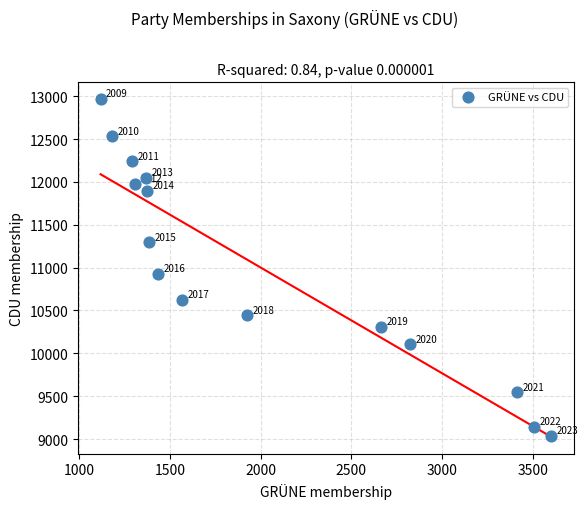

What is the range of X values (max minus min)?

2485